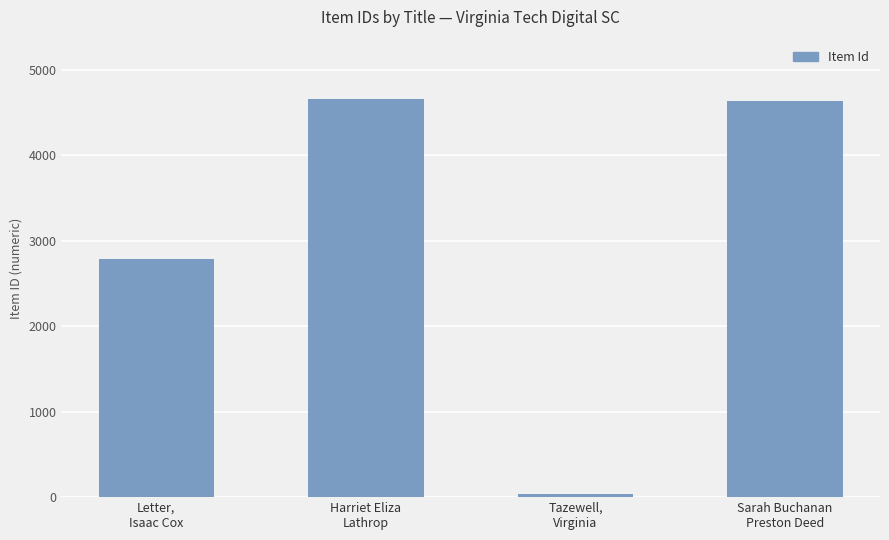

What is the ratio of the value at Letter,
Isaac Cox to the value at Harriet Eliza
Lathrop?

0.6